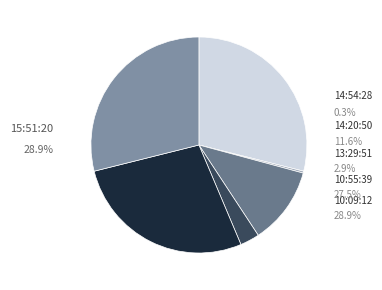

What is the change in value from 13:29:51 to 10:55:39?

+170